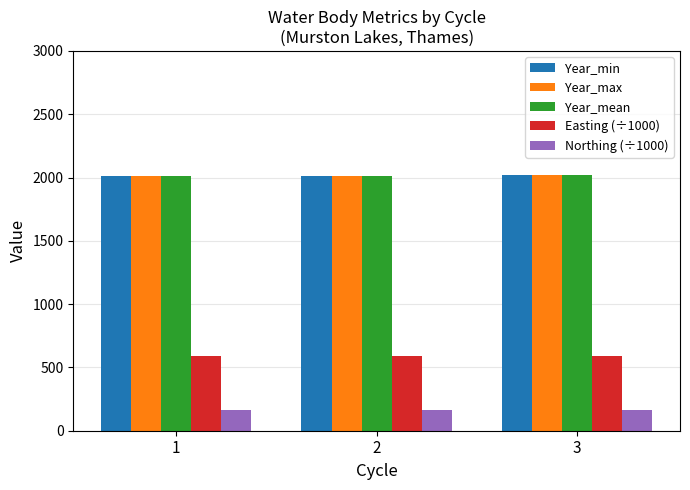

How many bars are there in each group?

5